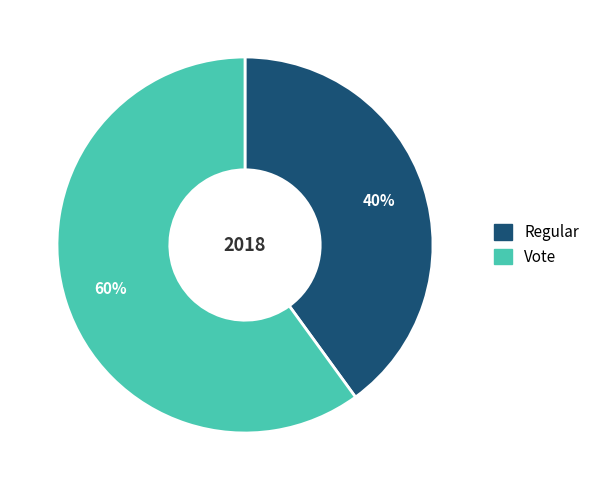

To the nearest percent, what is the average slice percentage?

50%